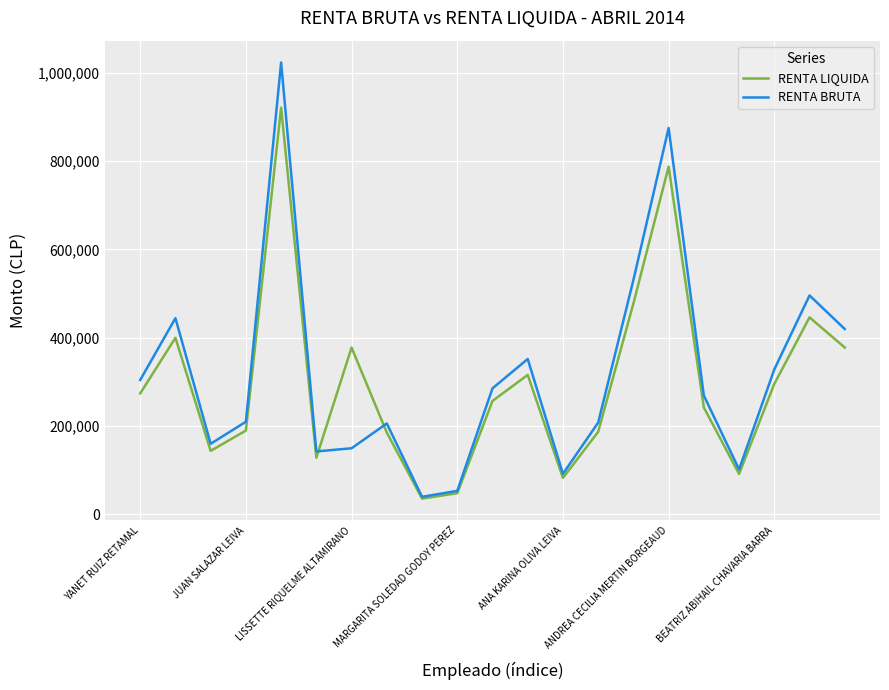

Does the chart display data point markers on the line(s)?

No